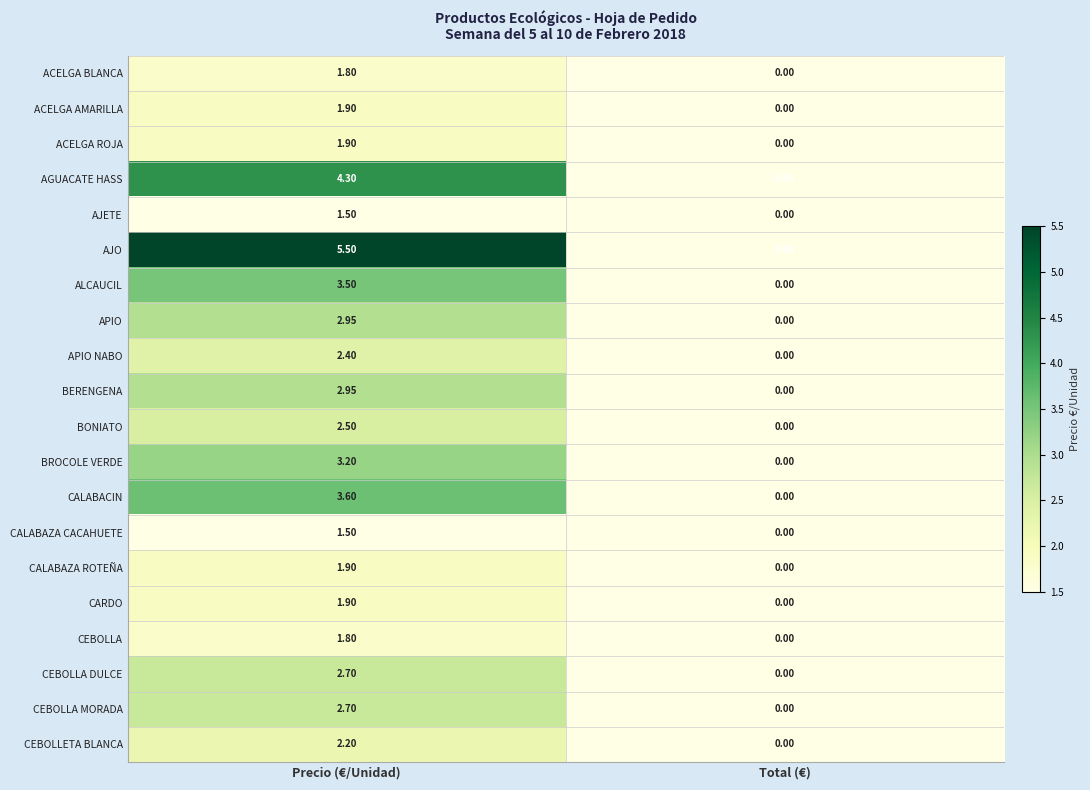

Which series has the largest range (max minus min)?

AJO